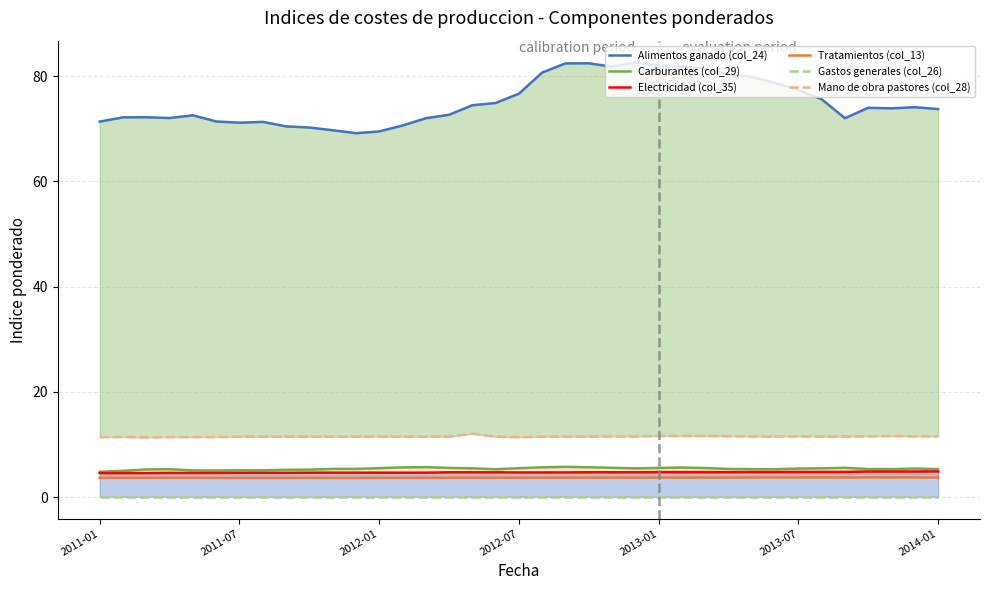

The value of Alimentos ganado (col_24) at 2013-01 is 116.2. True or false?

False